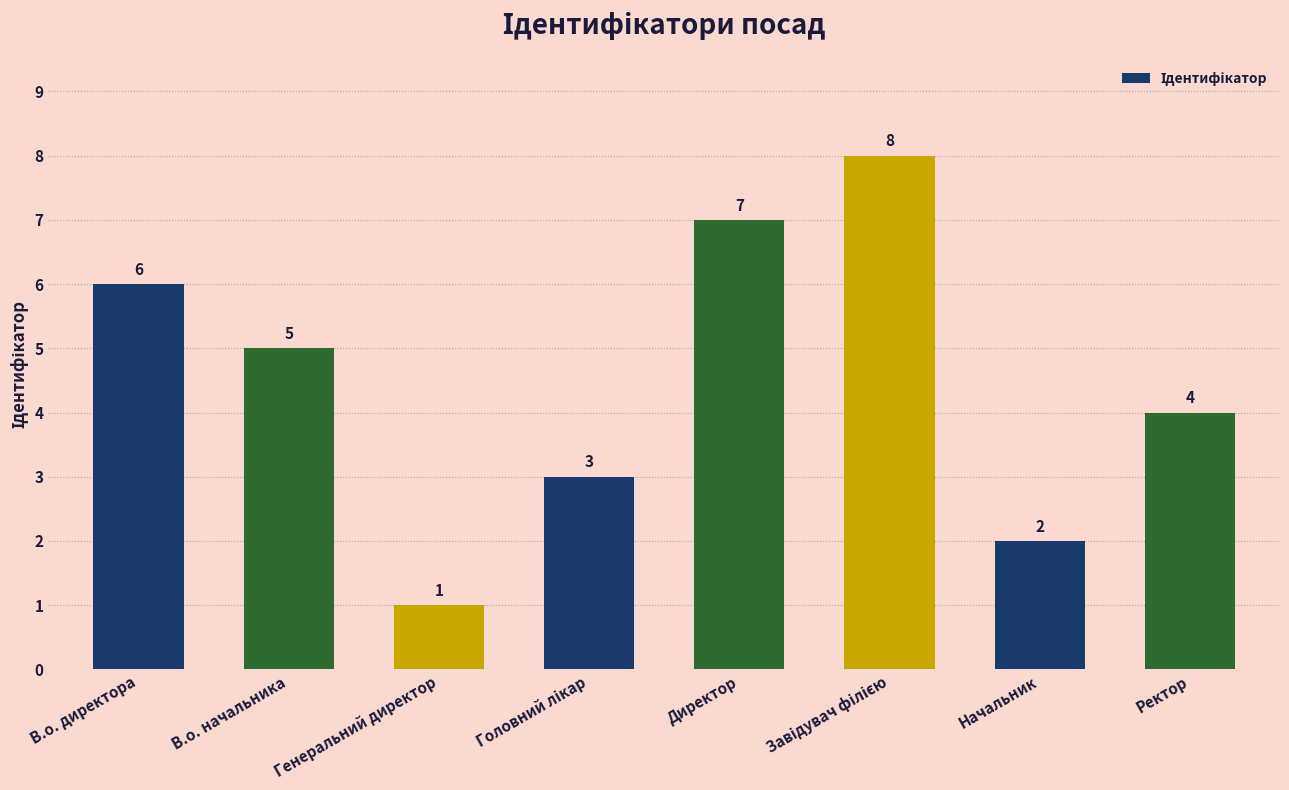

What is the sum of all values?

36